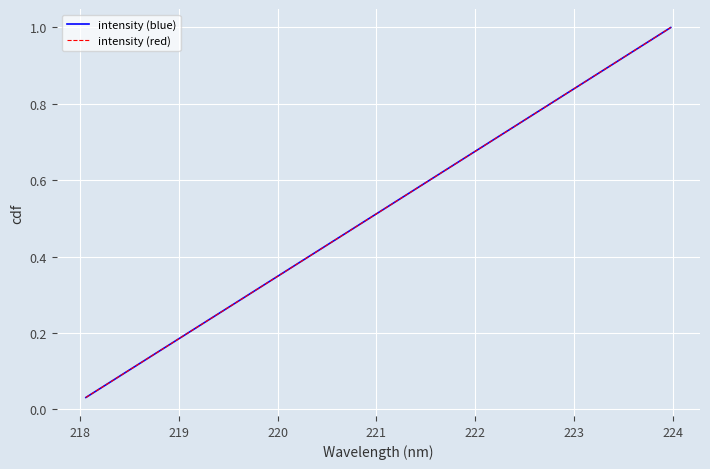

What is the value of the intensity (blue) point at the 23rd from the left?

0.7